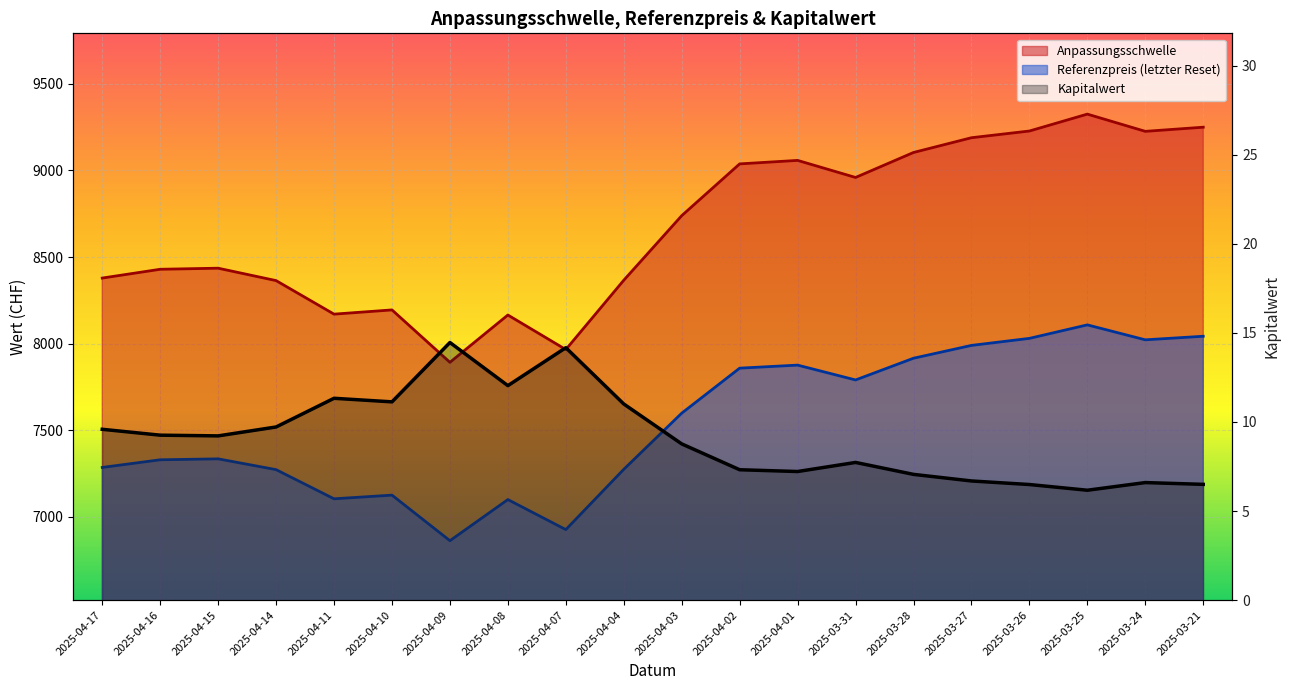

In Anpassungsschwelle, how many points are higher than both neighbors (excluding endpoints)?

5